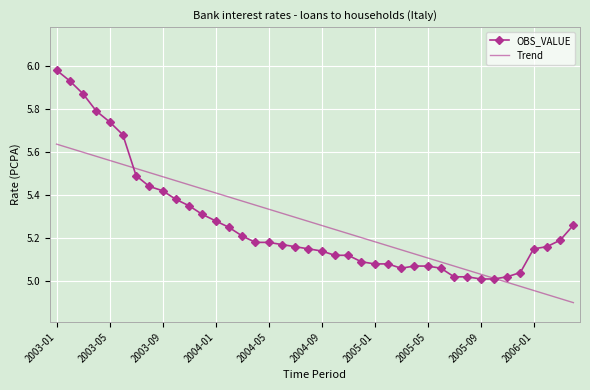

True or false: OBS_VALUE and Trend cross at least once.

True